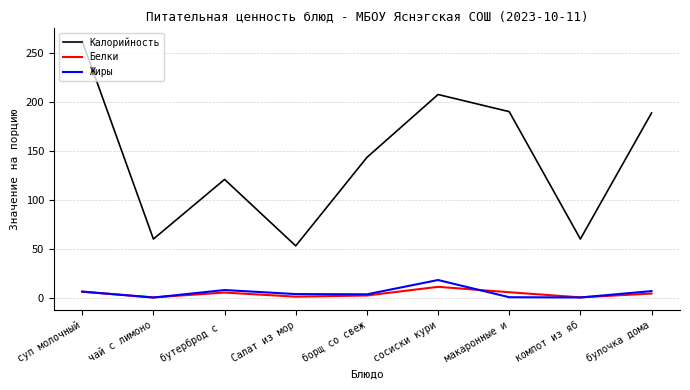

What is the maximum value shown in the chart?

262.5